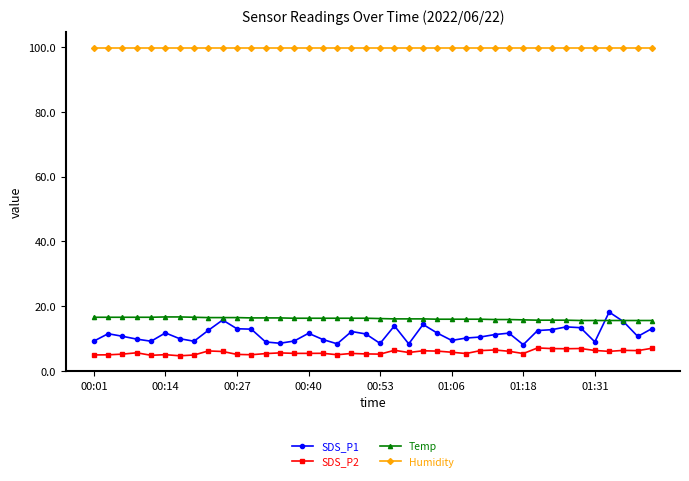

True or false: SDS_P1 has more than 2 points higher than both neighbors.

True